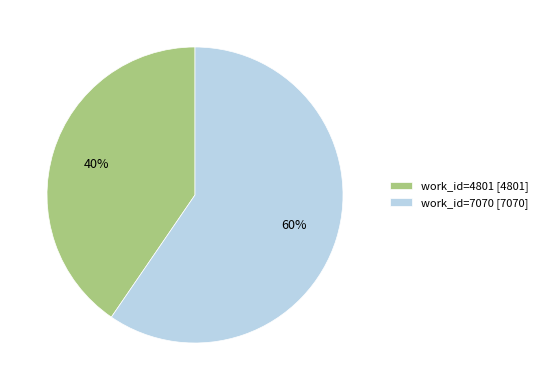

What is the smallest slice in the pie chart?

work_id=4801 [4801]